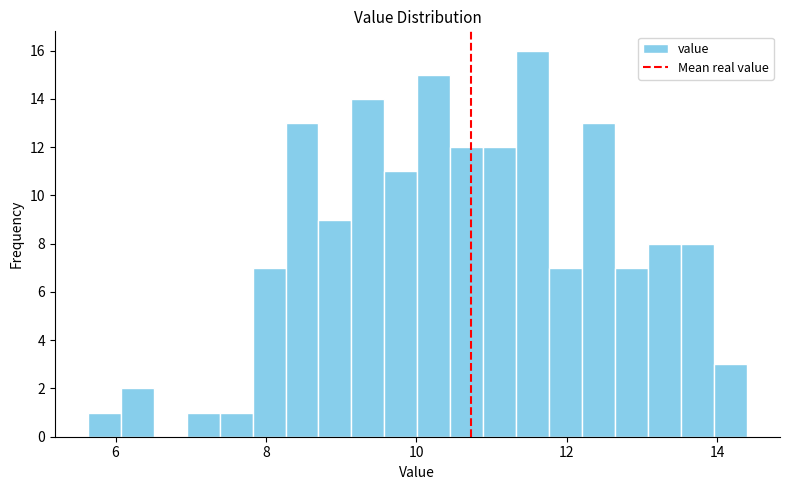

Around what value on the x-axis is the tallest bar? Give the approximate position of its centre, as read against the axis.

11.6